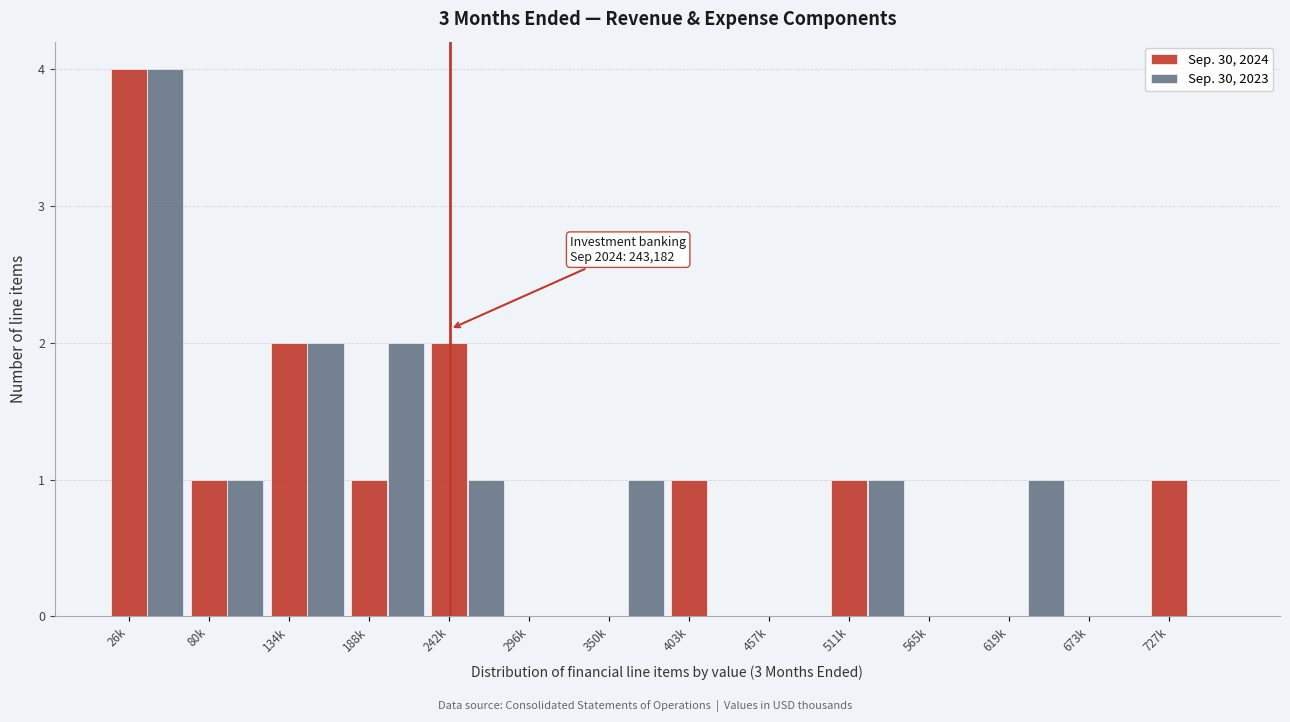

What is the sum of the Sep. 30, 2024 values at 673k and 26k?

4